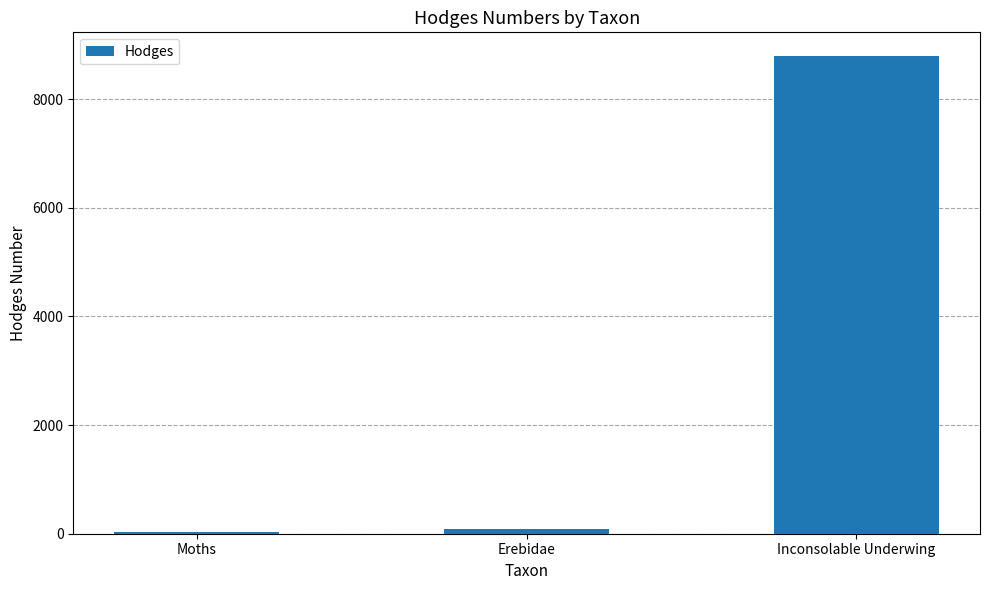

Reading left to right, transcribe all the data shown in this chart.

29.0	93.2	8791.0